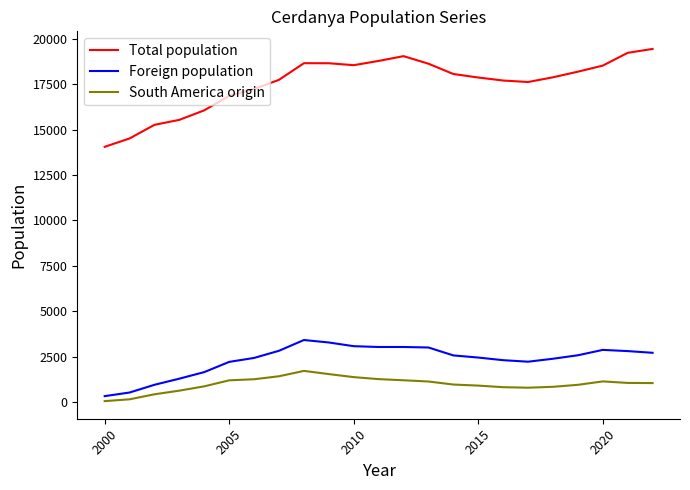

Which series has the largest range (max minus min)?

Total population